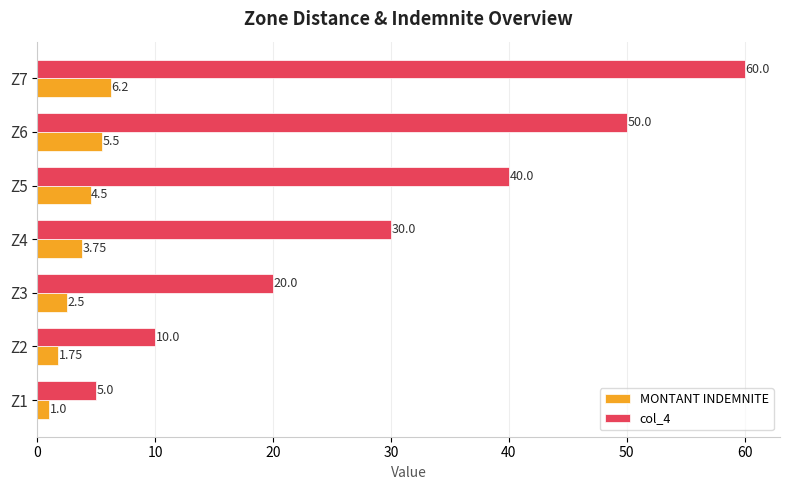

What is the total value across all series at Z5?

44.5